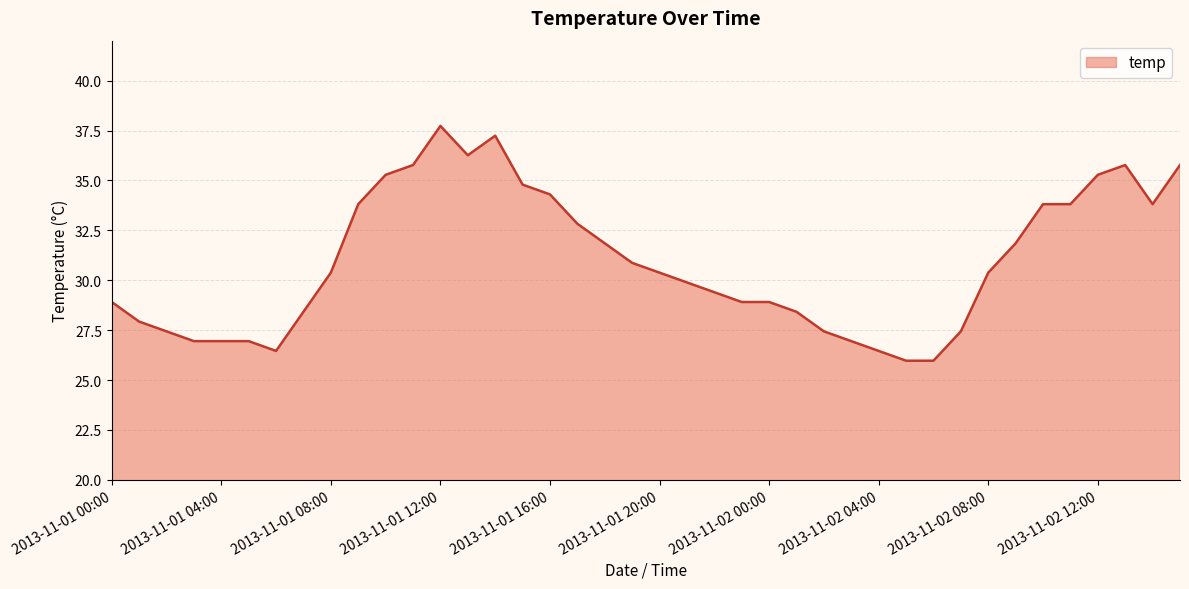

What is the minimum value shown in the chart?

26.0